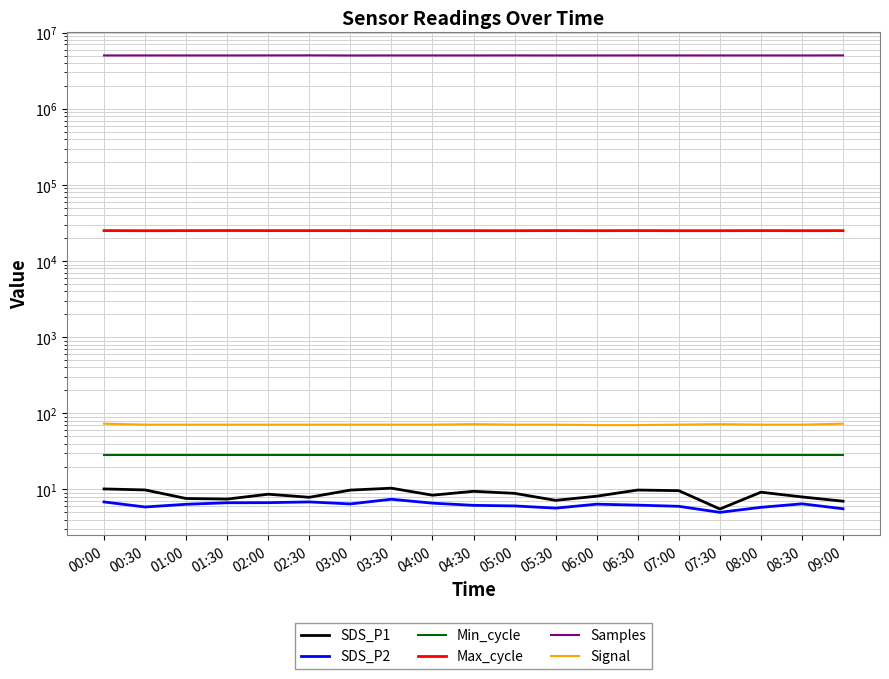

True or false: SDS_P1 and Min_cycle intersect in this chart.

False